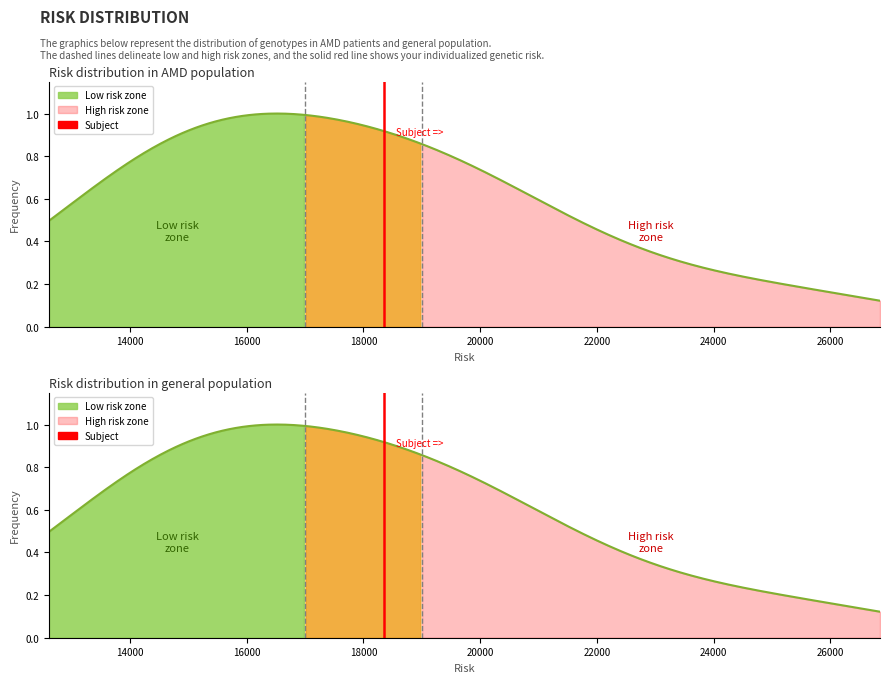

The chart shows a value of 2 at 14000. True or false?

False